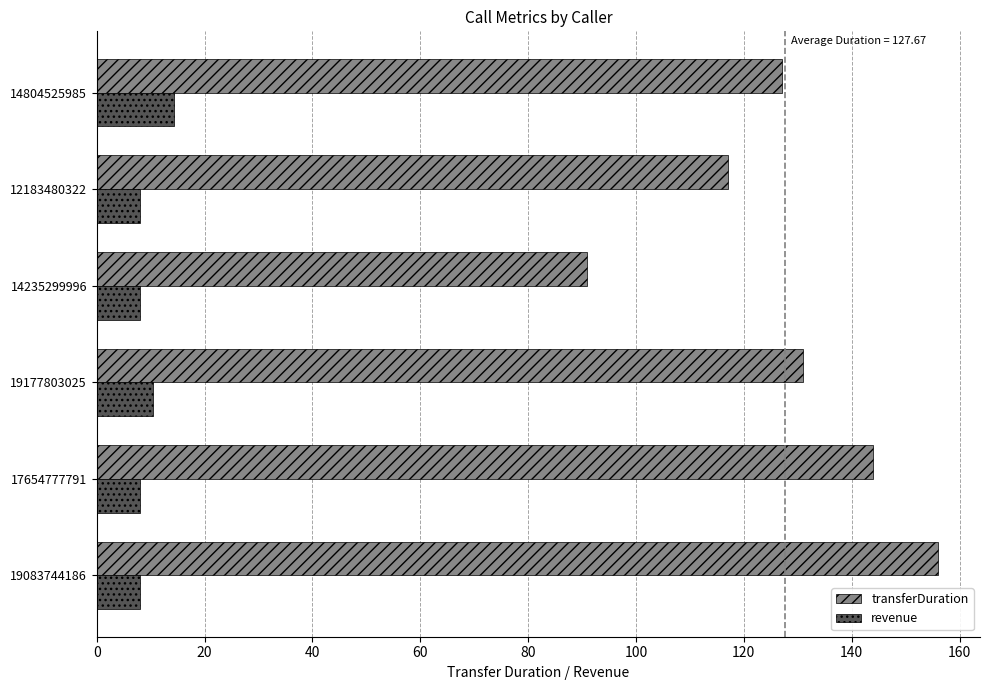

Which series has the largest total across all categories?

transferDuration